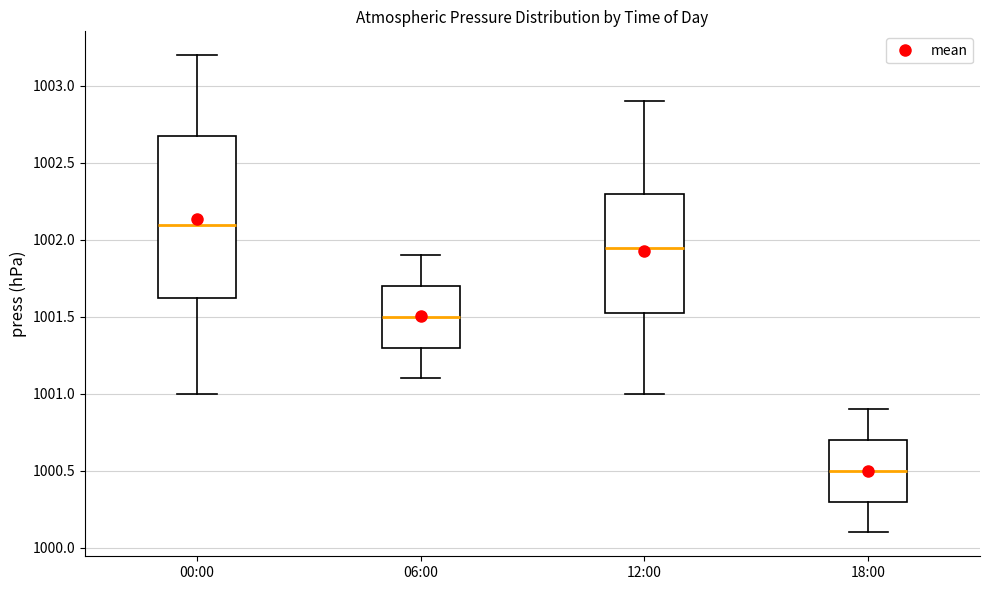

Which box has the lowest median line?

18:00